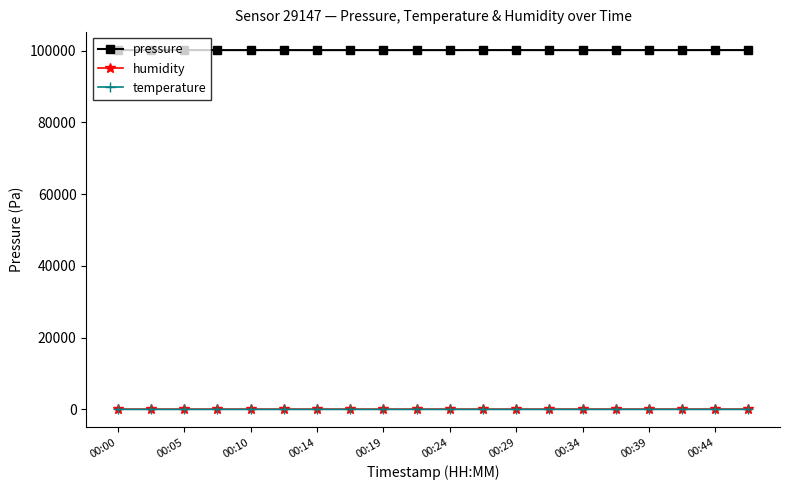

Which series has the widest spread of values?

pressure